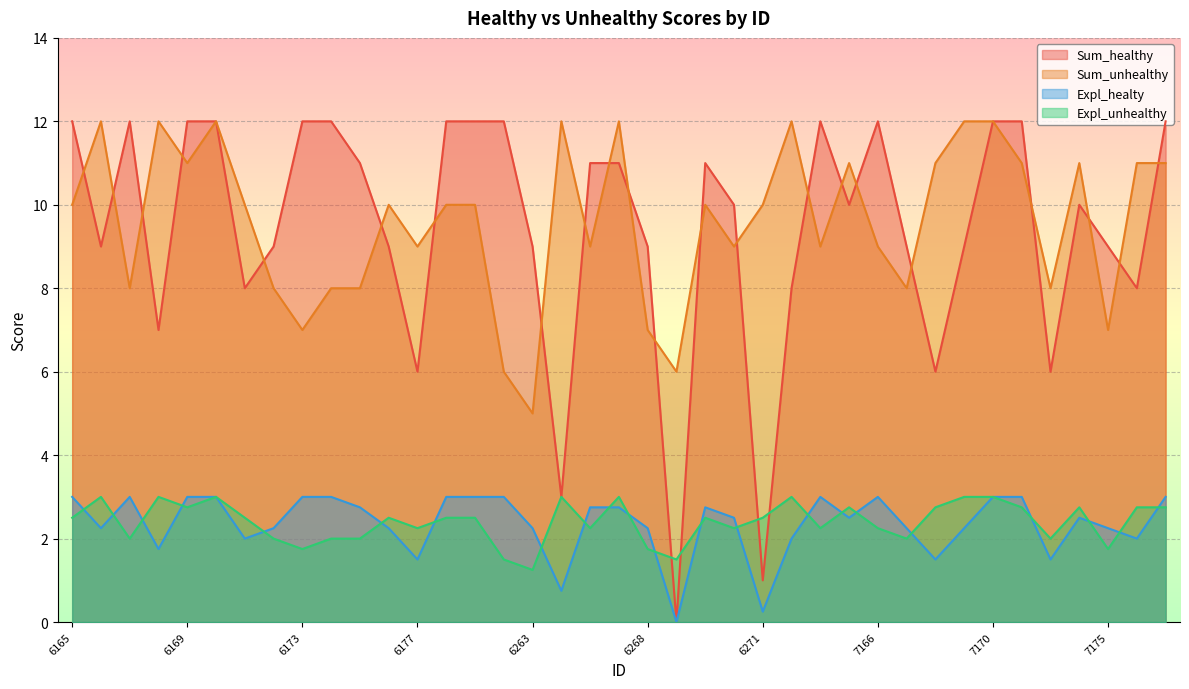

True or false: Sum_healthy and Expl_unhealthy intersect in this chart.

True